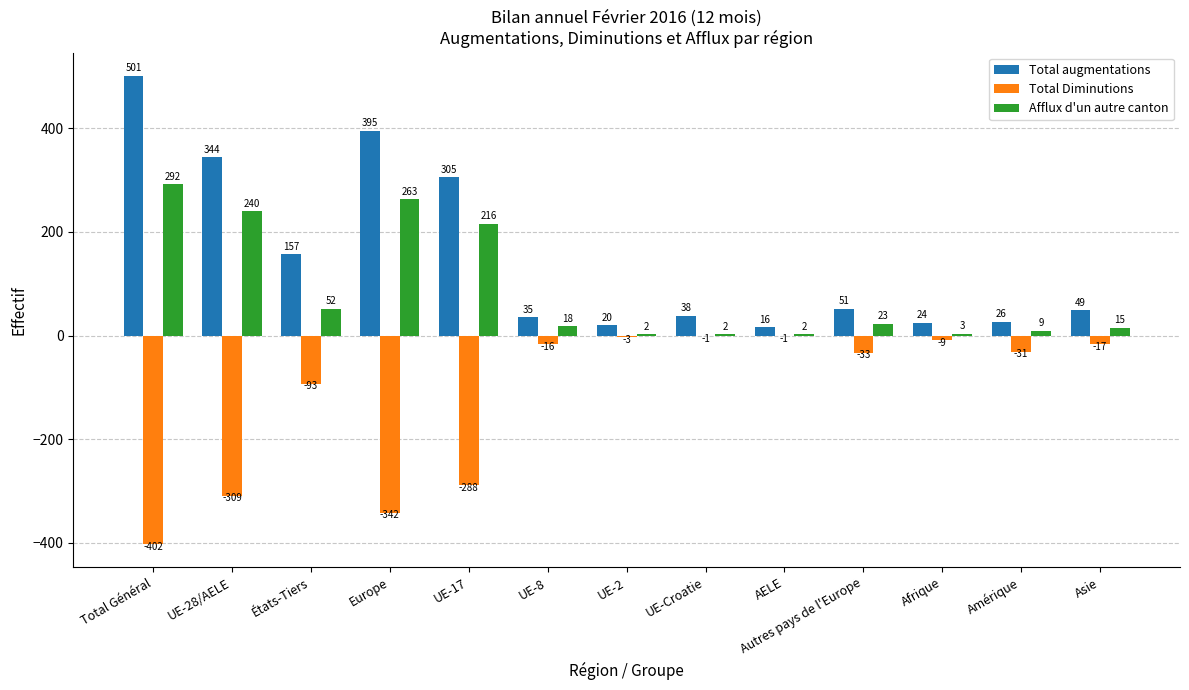

The Total Diminutions series shows -17 at Asie. True or false?

True